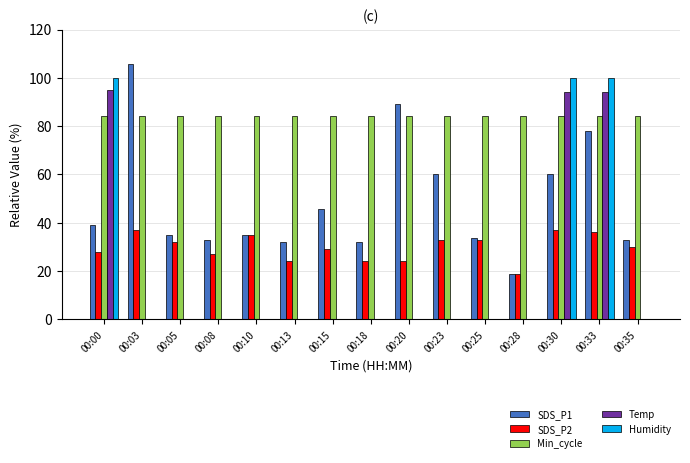

What is the sum of the Humidity values at 00:33 and 00:35?

99.9